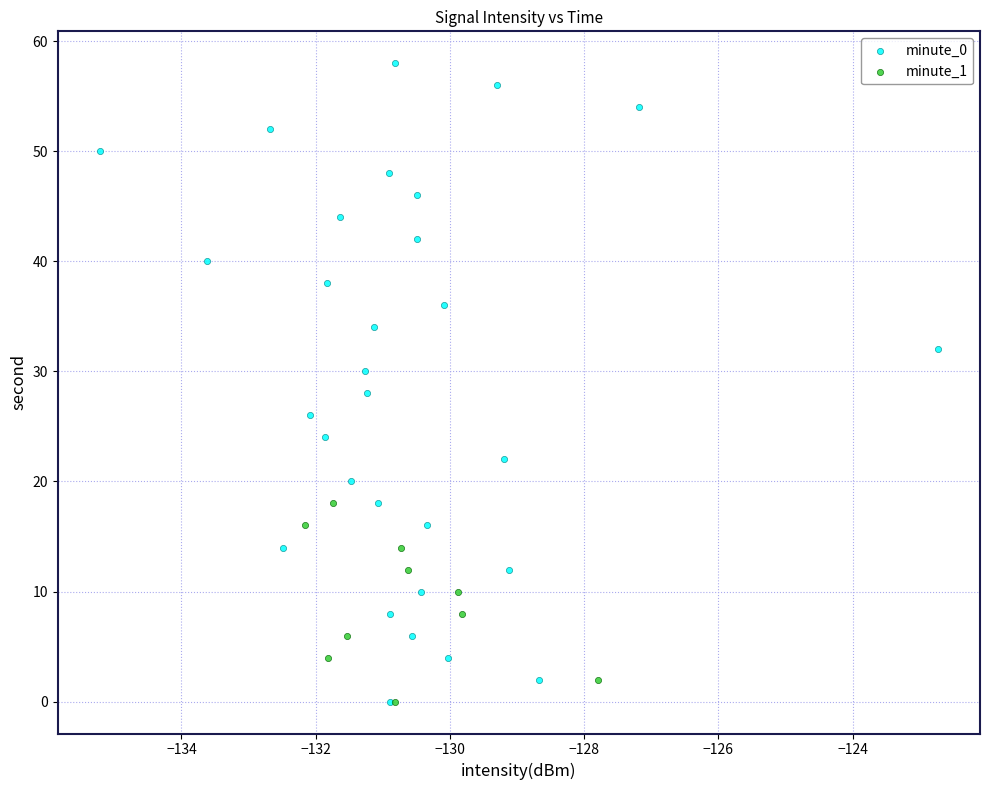

Which series reaches the maximum Y coordinate?

minute_0